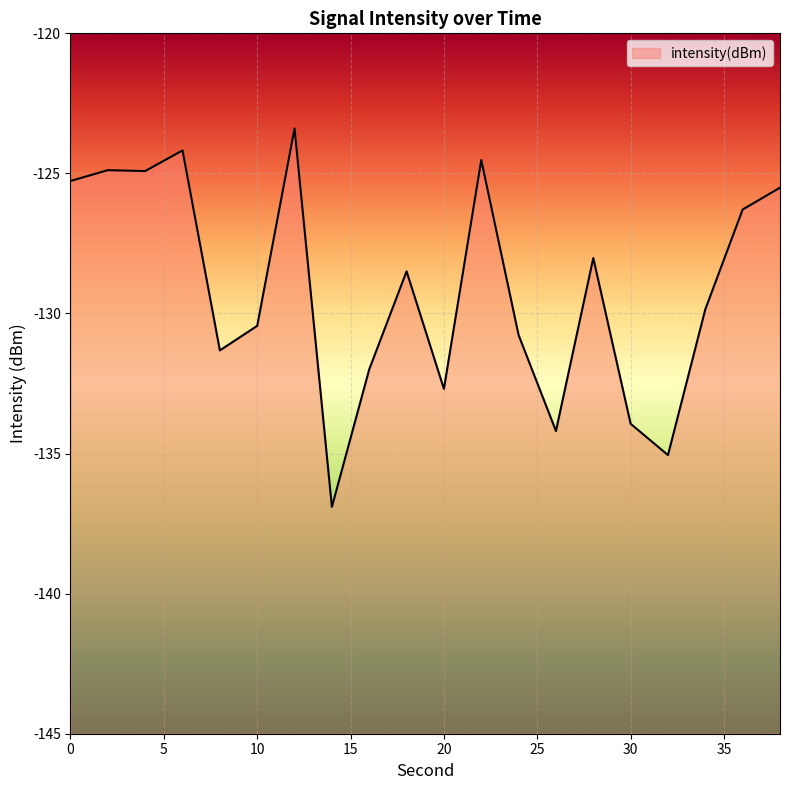

Which label corresponds to the largest value in the chart?

12